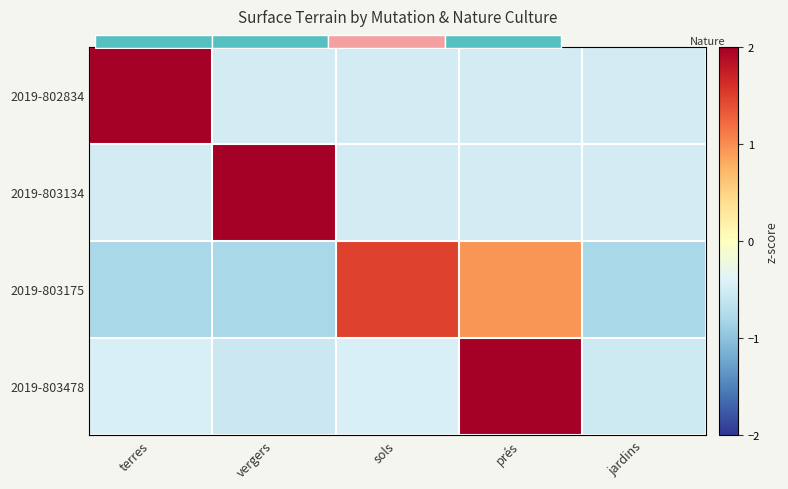

Which category has the highest value in the 2019-803175 series?

sols